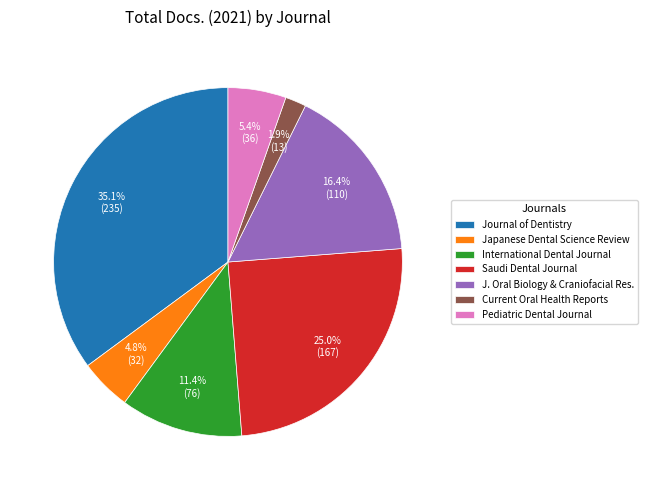

To the nearest percent, what is the difference between the largest and smallest slice percentages?

33%